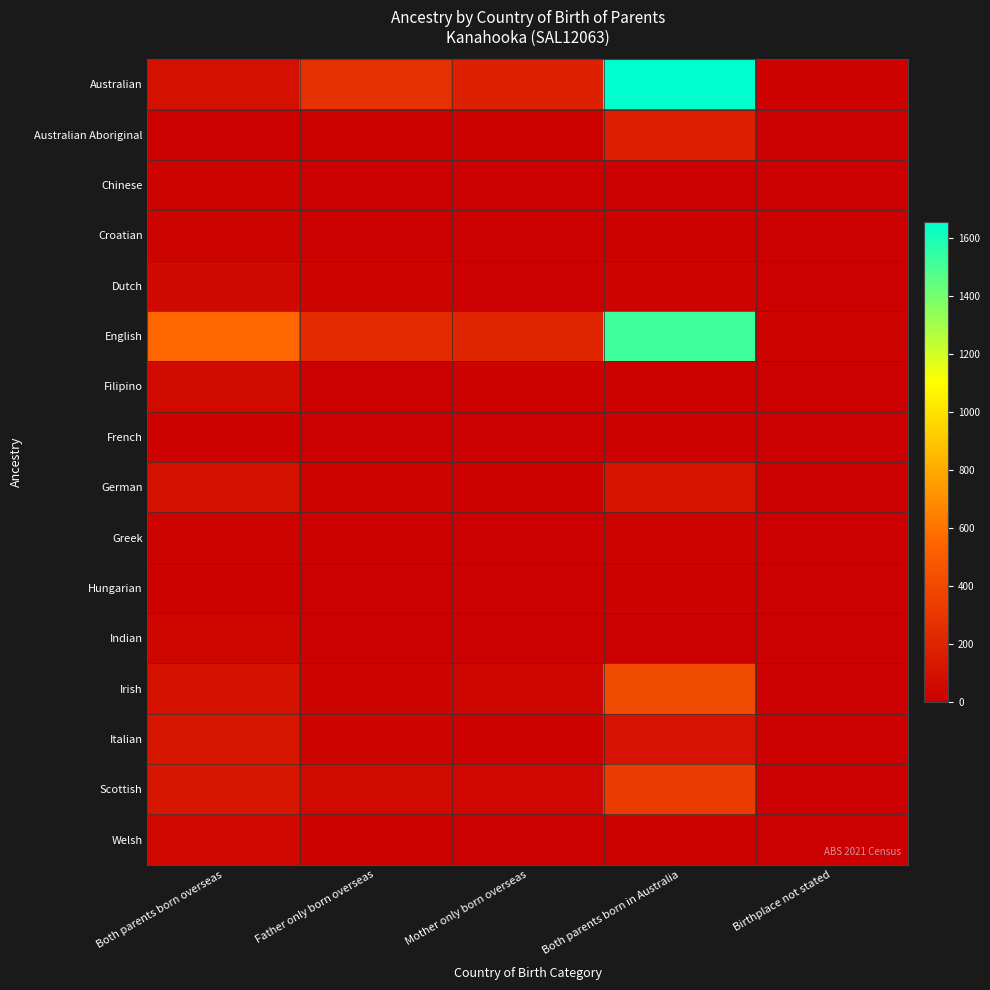

Which label corresponds to the smallest value in the chart?

Both parents born overseas